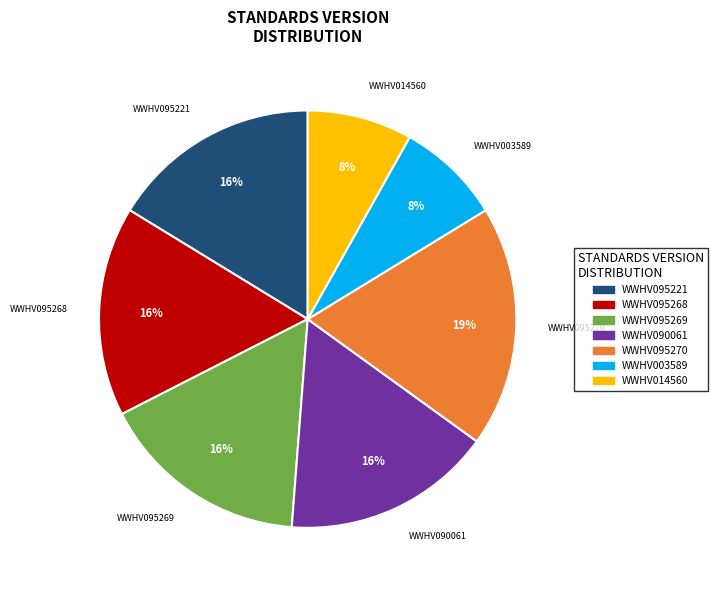

What percentage is the WWHV095270 slice, to the nearest percent?

19%